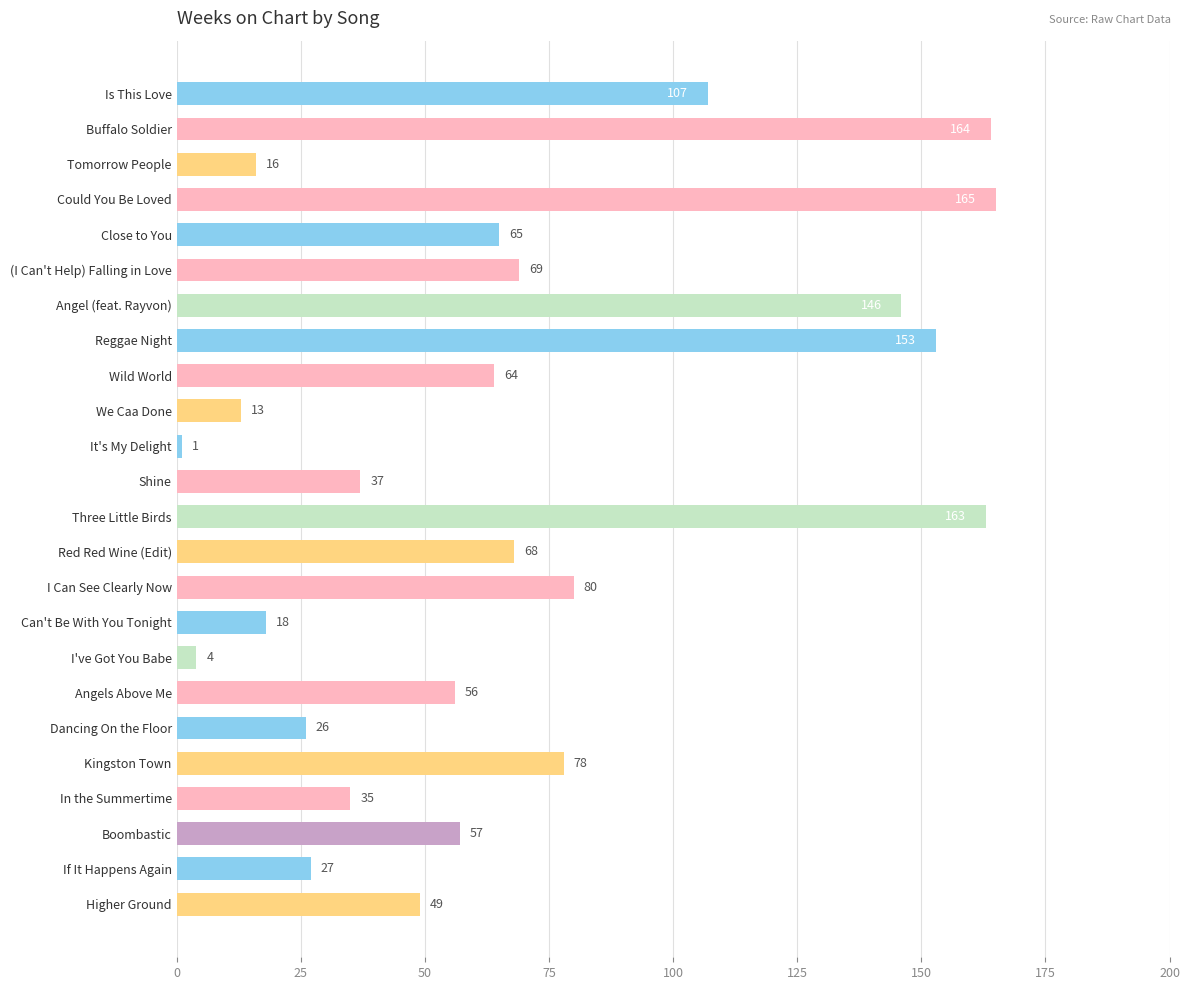

Reading top to bottom, list all the values displayed in this chart.

107	164	16	165	65	69	146	153	64	13	1	37	163	68	80	18	4	56	26	78	35	57	27	49